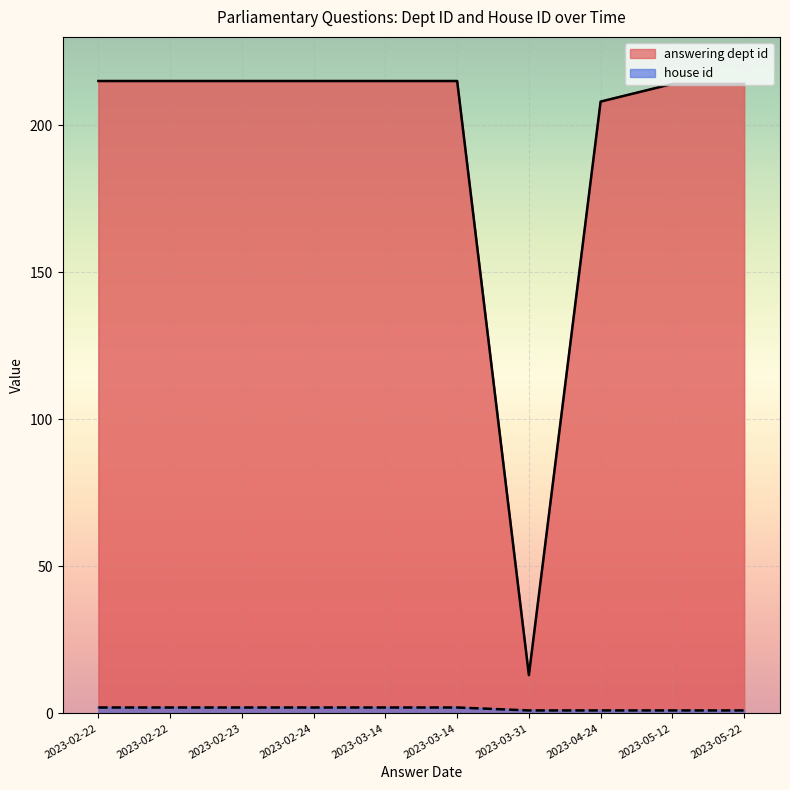

Does the chart display data point markers on the line(s)?

No